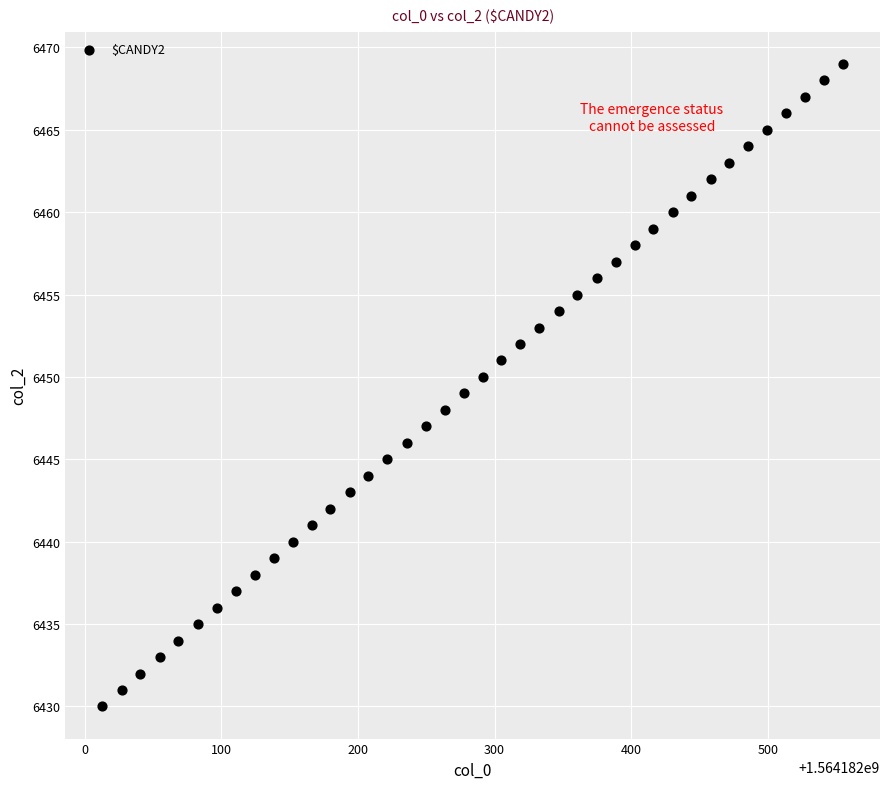

What is the range of Y values (max minus min)?

39